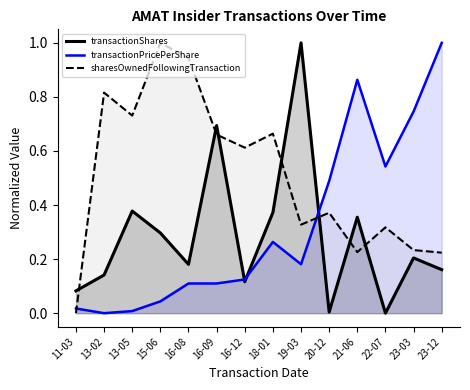

What is the label of the 2nd point from the right?

23-03